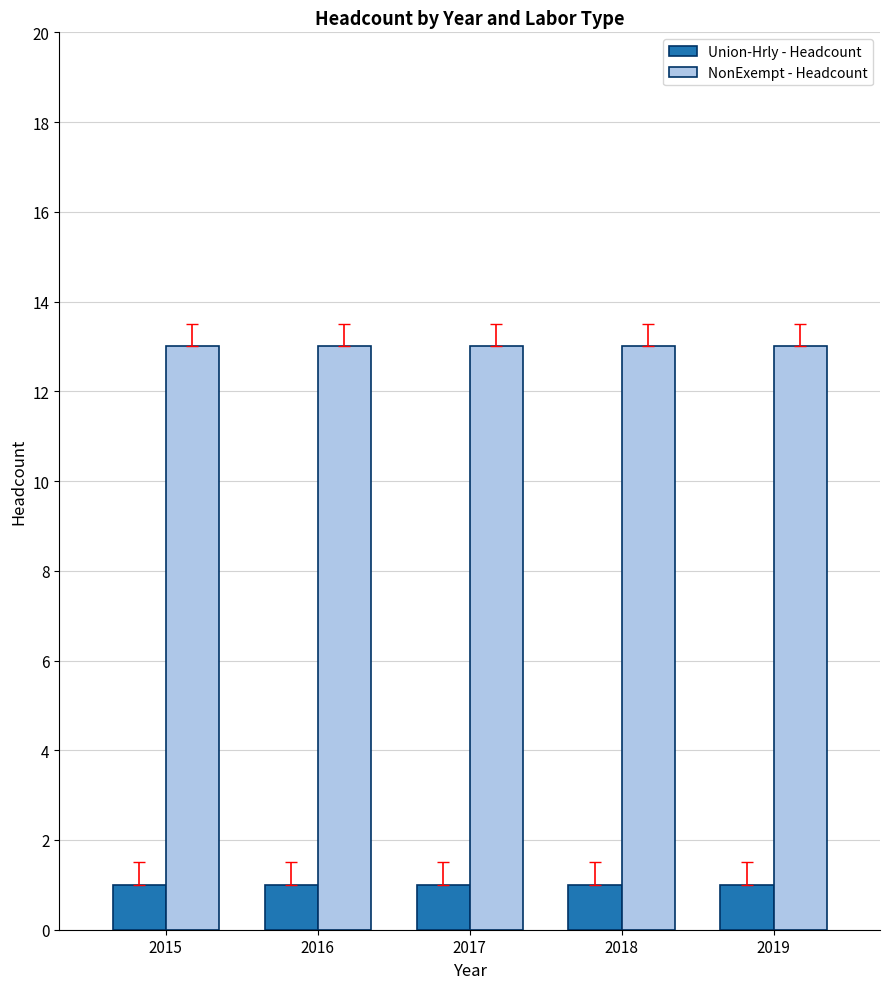

What is the sum of all NonExempt - Headcount values?

65